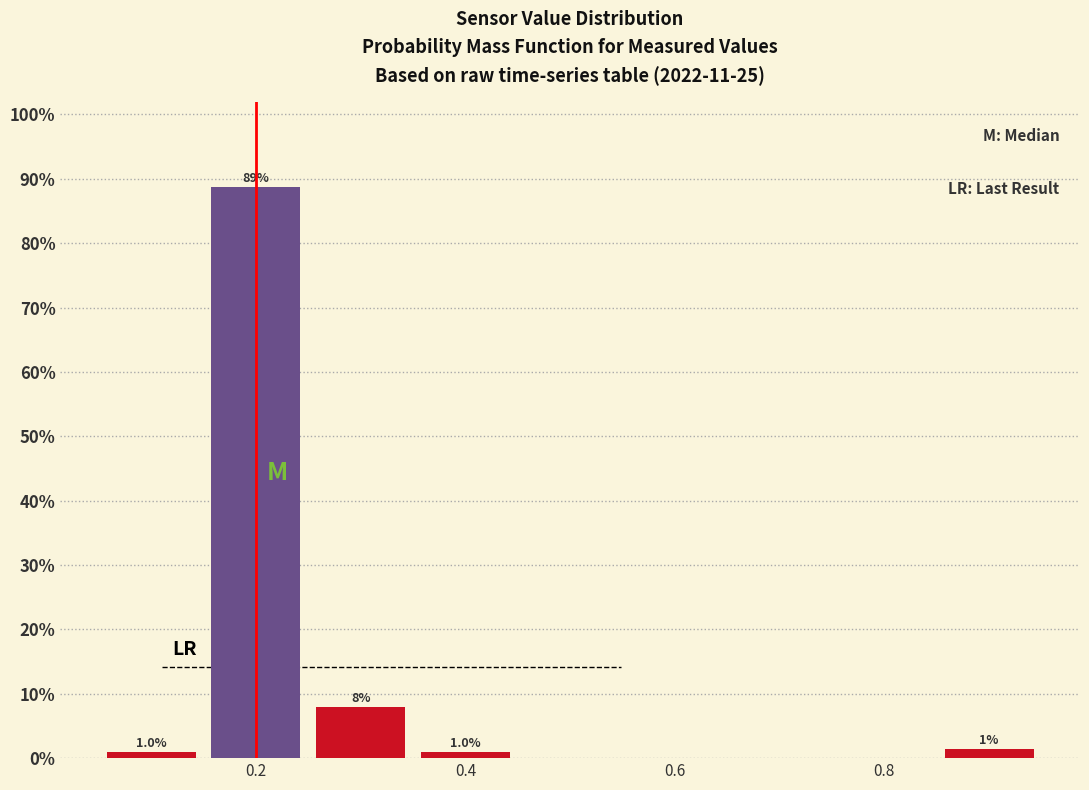

Which range on the x-axis has the tallest bar?

0.15 to 0.25